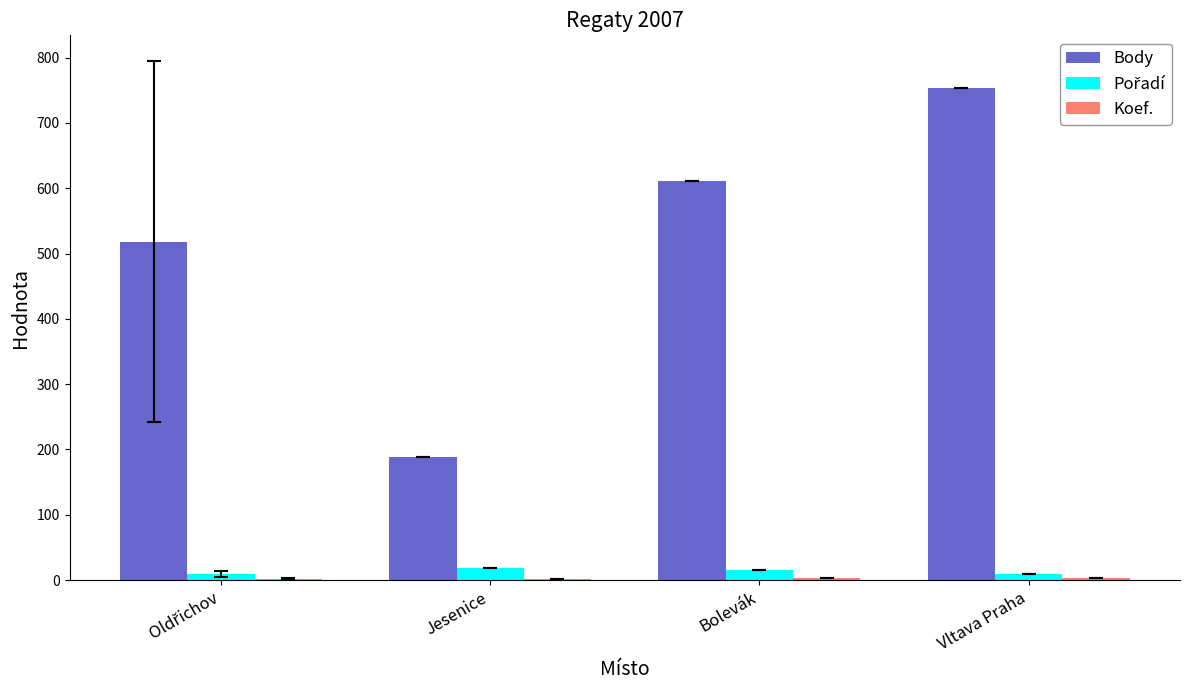

The Body series shows 297.3 at Vltava Praha. True or false?

False